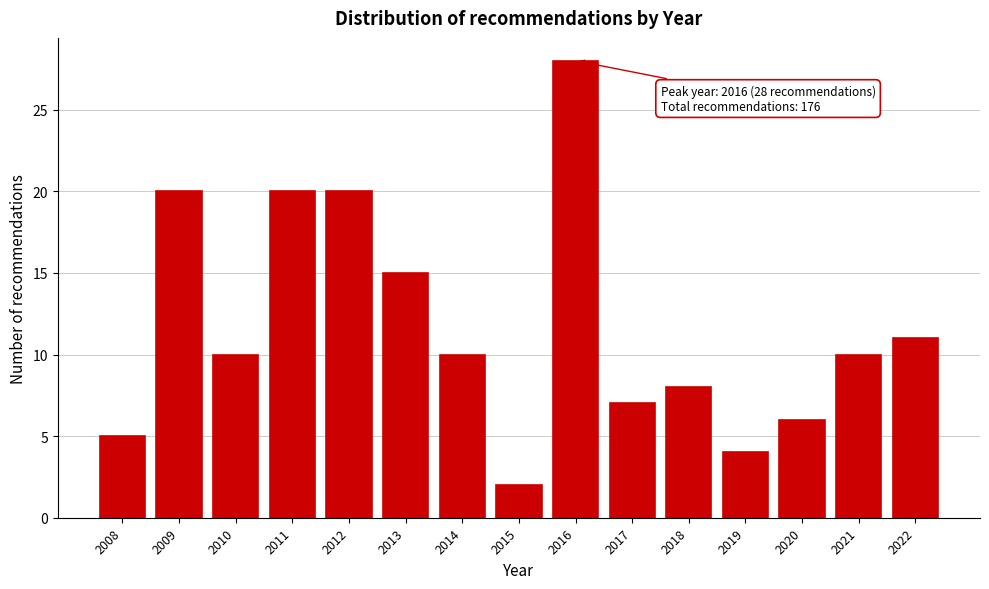

Reading left to right, list all the values displayed in this chart.

2008=5	2009=20	2010=10	2011=20	2012=20	2013=15	2014=10	2015=2	2016=28	2017=7	2018=8	2019=4	2020=6	2021=10	2022=11